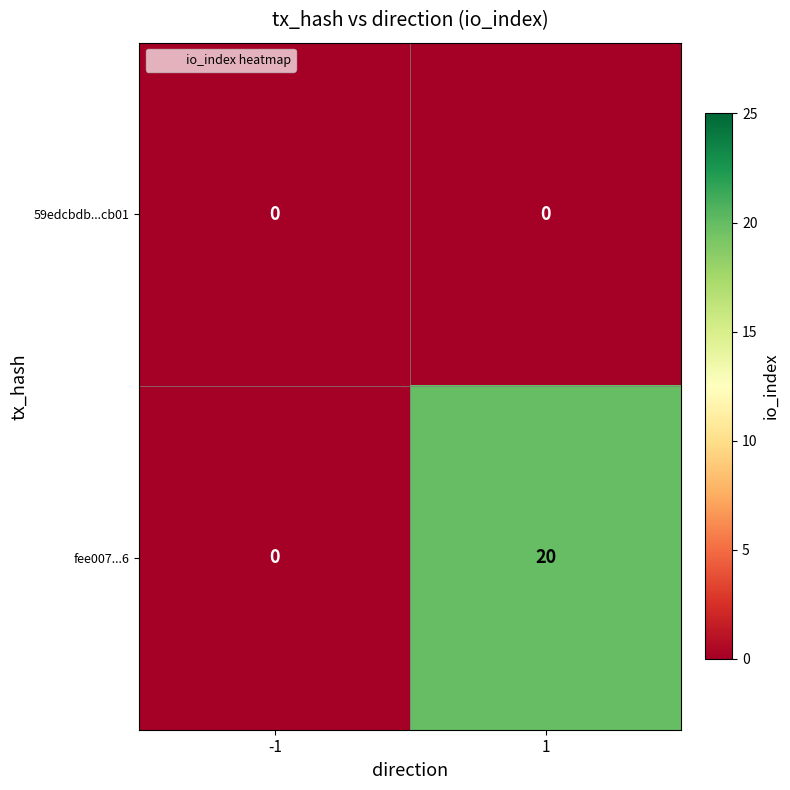

What is the sum of the fee007...6 values at 1 and -1?

20